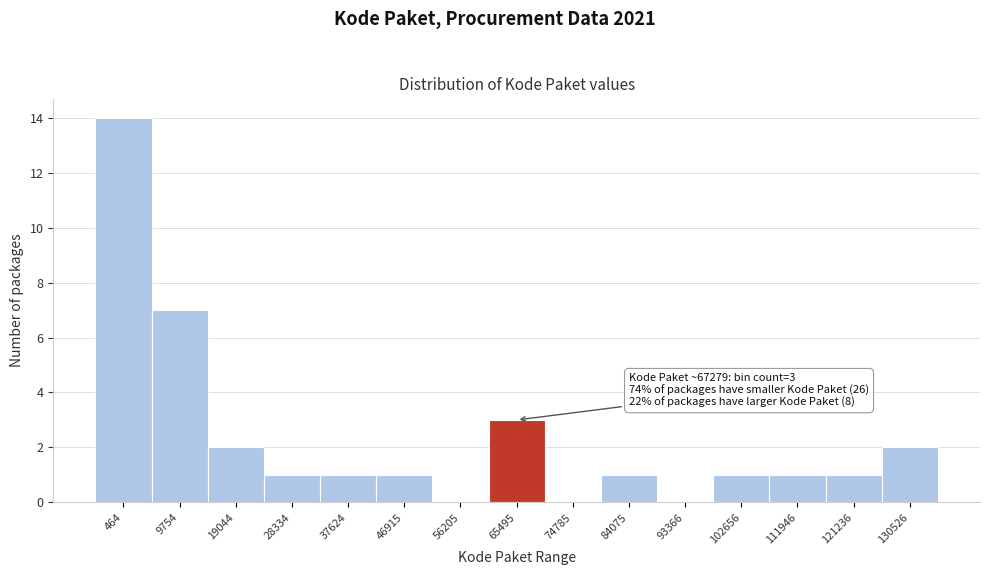

Reading left to right, list all the values displayed in this chart.

464=14	9754=7	19044=2	28334=1	37624=1	46915=1	56205=0	65495=3	74785=0	84075=1	93366=0	102656=1	111946=1	121236=1	130526=2